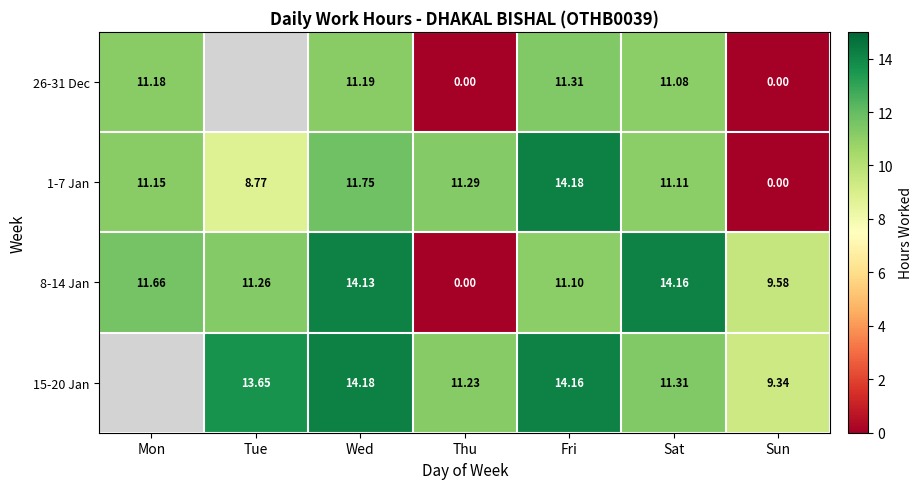

Is the value of 15-20 Jan at Tue greater than the value of 8-14 Jan at Tue?

Yes